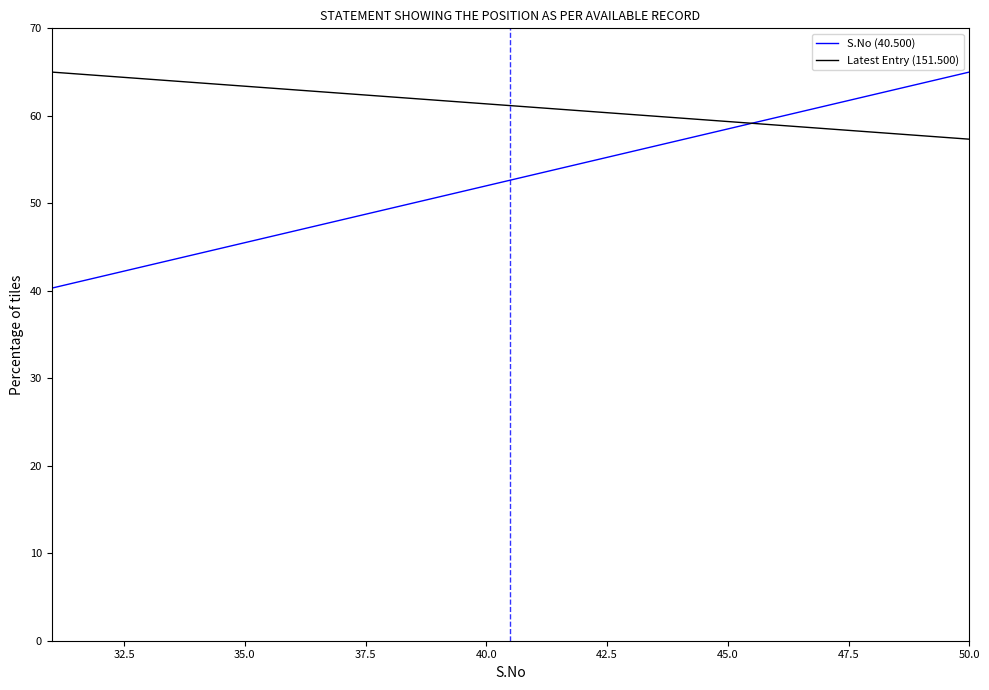

What is the difference between the maximum and minimum values in the Latest Entry (151.500) series?

7.7